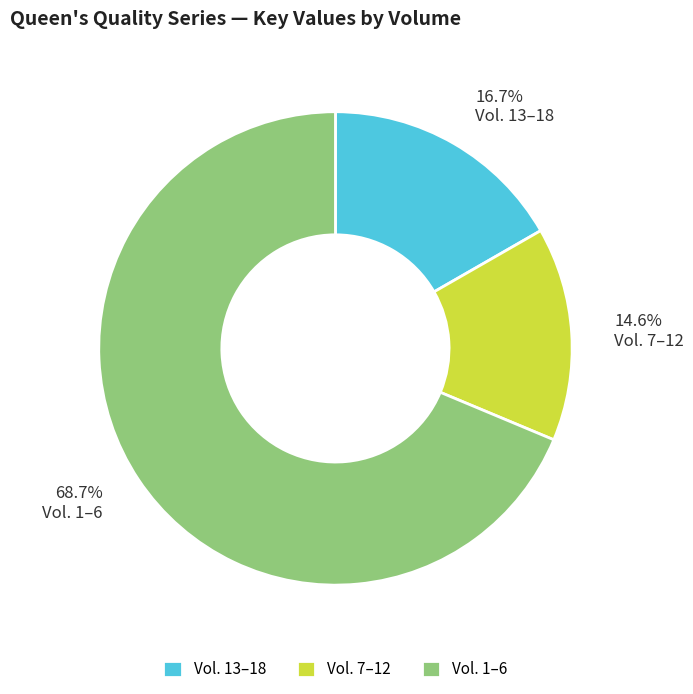

Approximately how many times larger is the value at Vol. 13–18 compared to Vol. 7–12?

1.1